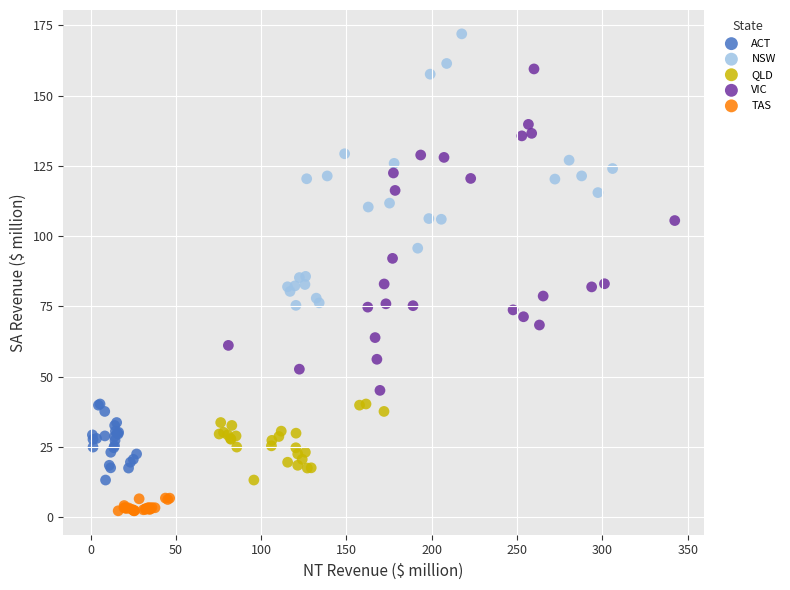

Which series has the widest spread of Y values?

VIC